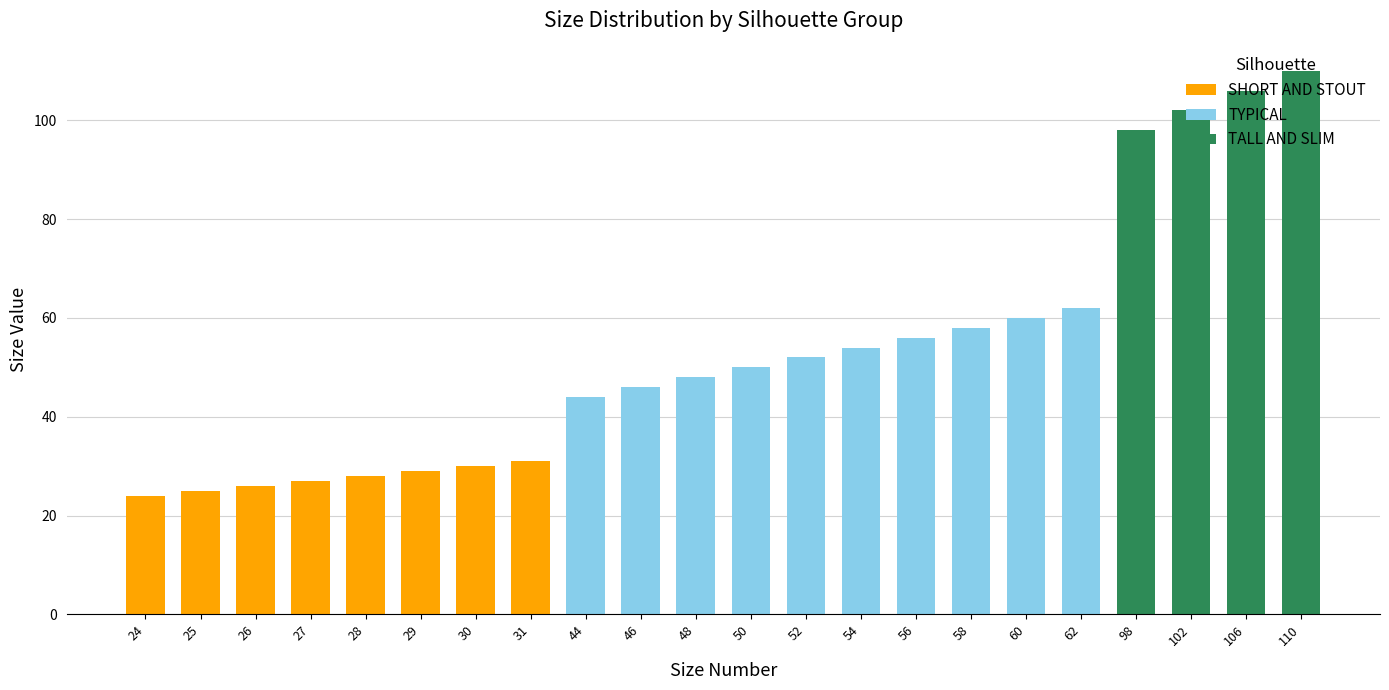

The SHORT AND STOUT series shows 24 at 24. True or false?

True